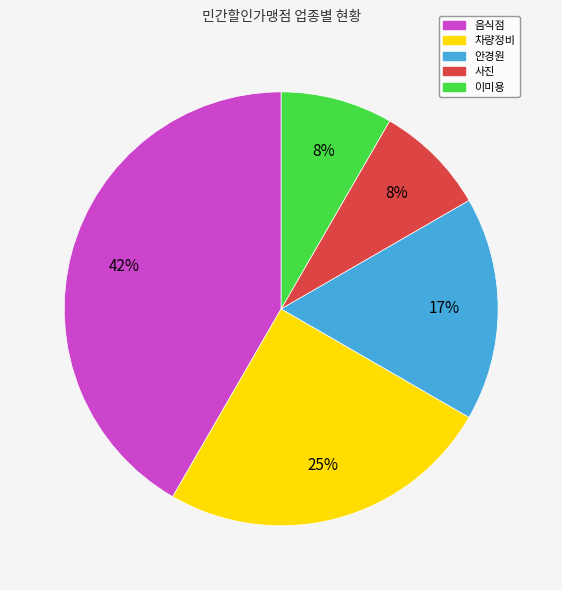

Between 차량정비 and 이미용, which is larger?

차량정비